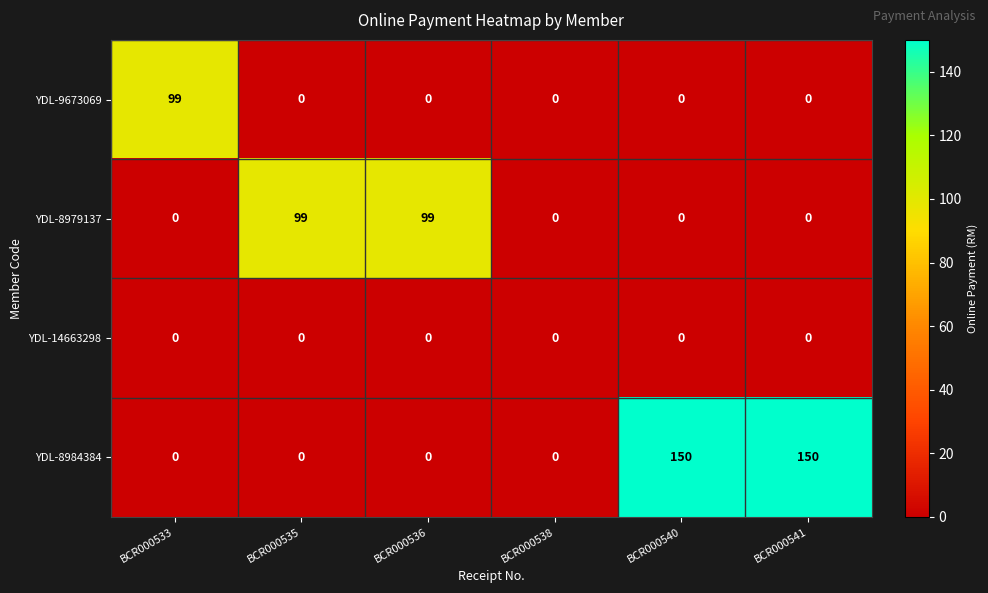

List the series in order of their overall mean, lowest first.

YDL-14663298, YDL-9673069, YDL-8979137, YDL-8984384